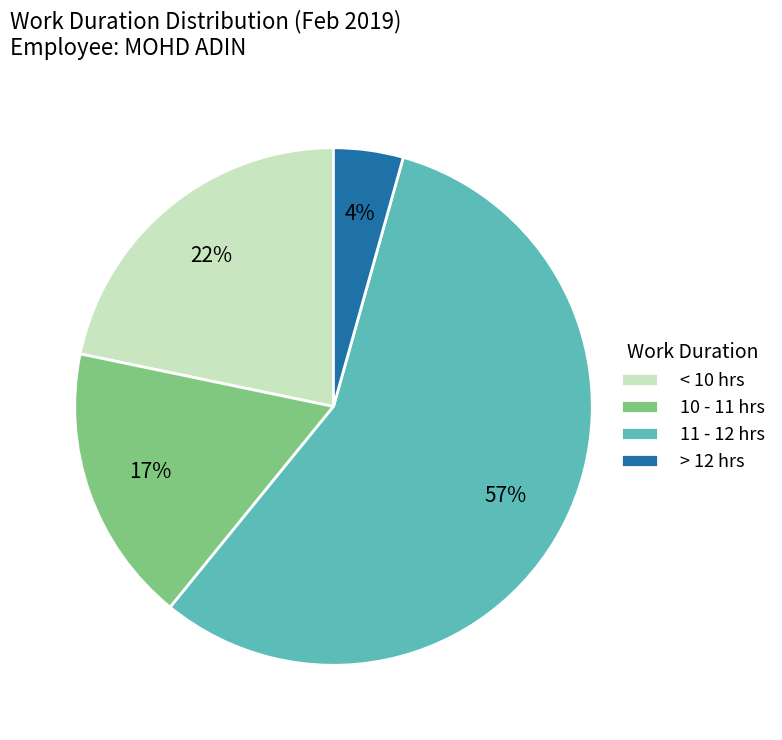

To the nearest percent, what is the average slice percentage?

25%